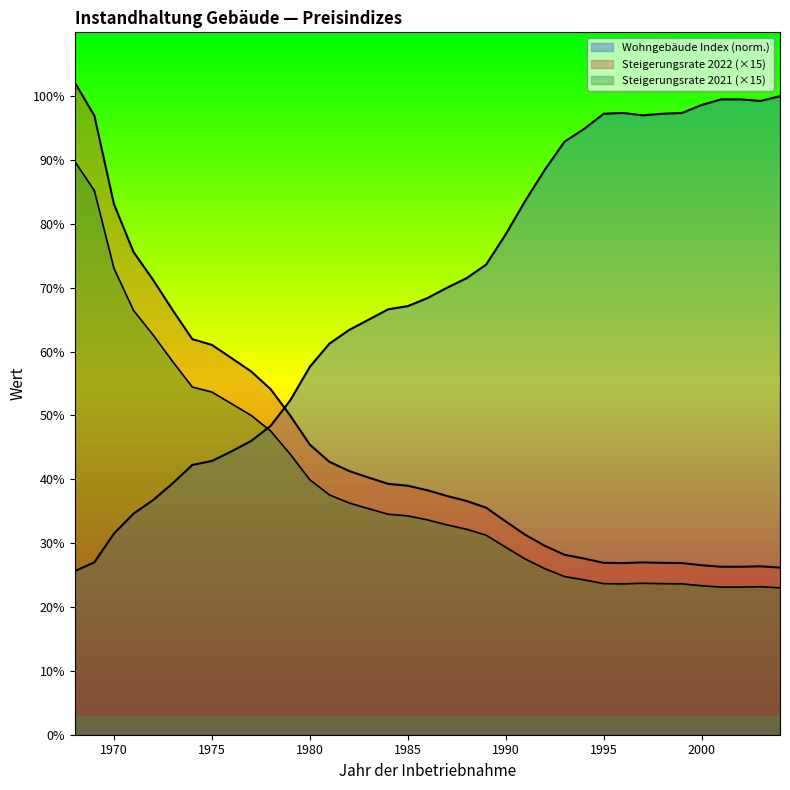

Reading right to left, extract all data points from this chart.

Wohngebäude Index: 2004=100.0	2003=99.2	2002=99.5	2001=99.5	2000=98.6	1999=97.4	1998=97.2	1997=97.0	1996=97.4	1995=97.2	1994=94.9	1993=92.9	1992=88.5	1991=83.6	1990=78.4	1989=73.6	1988=71.5	1987=70.0	1986=68.4	1985=67.1	1984=66.6	1983=65.0	1982=63.4	1981=61.3	1980=57.6	1979=52.4	1978=48.4	1977=46.0	1976=44.4	1975=42.9	1974=42.2	1973=39.4	1972=36.8	1971=34.6	1970=31.5	1969=27.0	1968=25.6
Steigerungsrate 2022: 2004=26.2	2003=26.4	2002=26.3	2001=26.3	2000=26.5	1999=26.9	1998=26.9	1997=27.0	1996=26.9	1995=26.9	1994=27.6	1993=28.2	1992=29.6	1991=31.3	1990=33.4	1989=35.6	1988=36.6	1987=37.4	1986=38.3	1985=39.0	1984=39.3	1983=40.3	1982=41.3	1981=42.7	1980=45.4	1979=50.0	1978=54.1	1977=56.9	1976=59.0	1975=61.0	1974=62.0	1973=66.5	1972=71.2	1971=75.6	1970=83.1	1969=96.9	1968=102.1
Steigerungsrate 2021: 2004=23.0	2003=23.2	2002=23.1	2001=23.1	2000=23.3	1999=23.6	1998=23.7	1997=23.7	1996=23.6	1995=23.7	1994=24.2	1993=24.8	1992=26.0	1991=27.5	1990=29.4	1989=31.2	1988=32.2	1987=32.9	1986=33.6	1985=34.3	1984=34.5	1983=35.4	1982=36.3	1981=37.6	1980=39.9	1979=43.9	1978=47.6	1977=50.0	1976=51.8	1975=53.7	1974=54.5	1973=58.4	1972=62.6	1971=66.4	1970=73.0	1969=85.2	1968=89.8